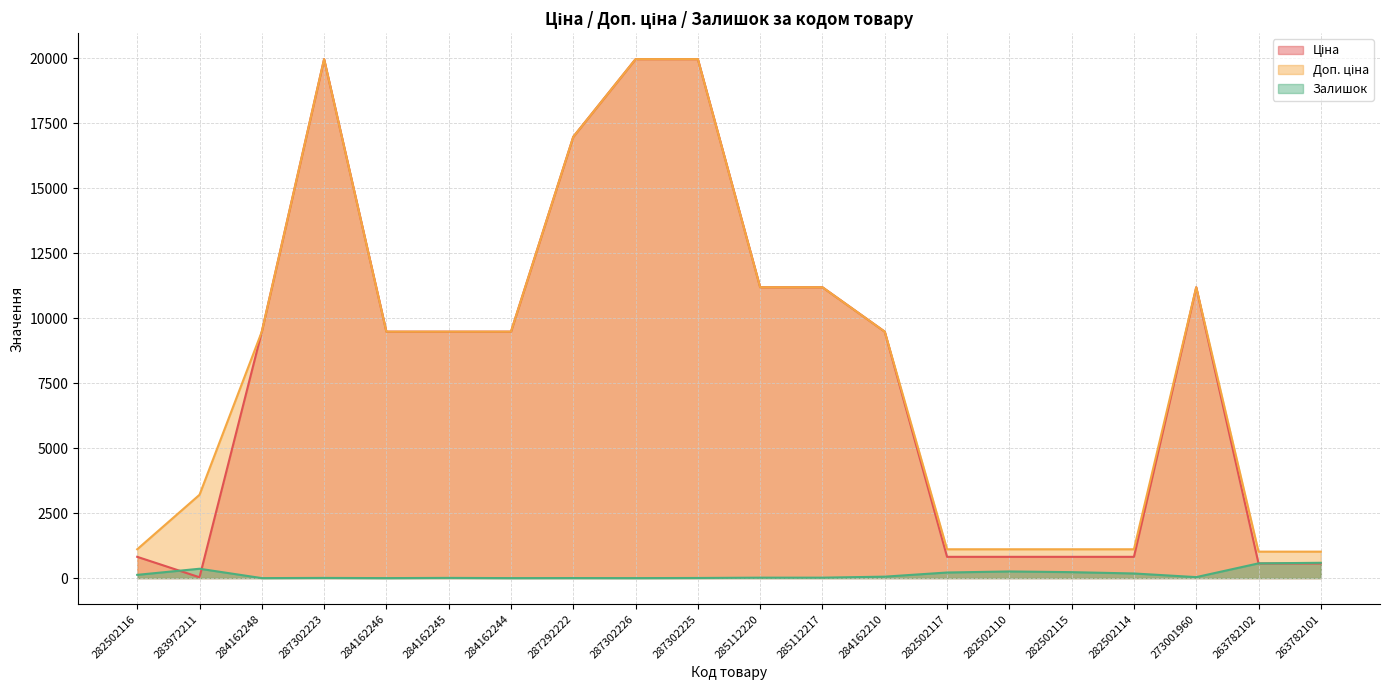

What position from the right is 287302225?

11